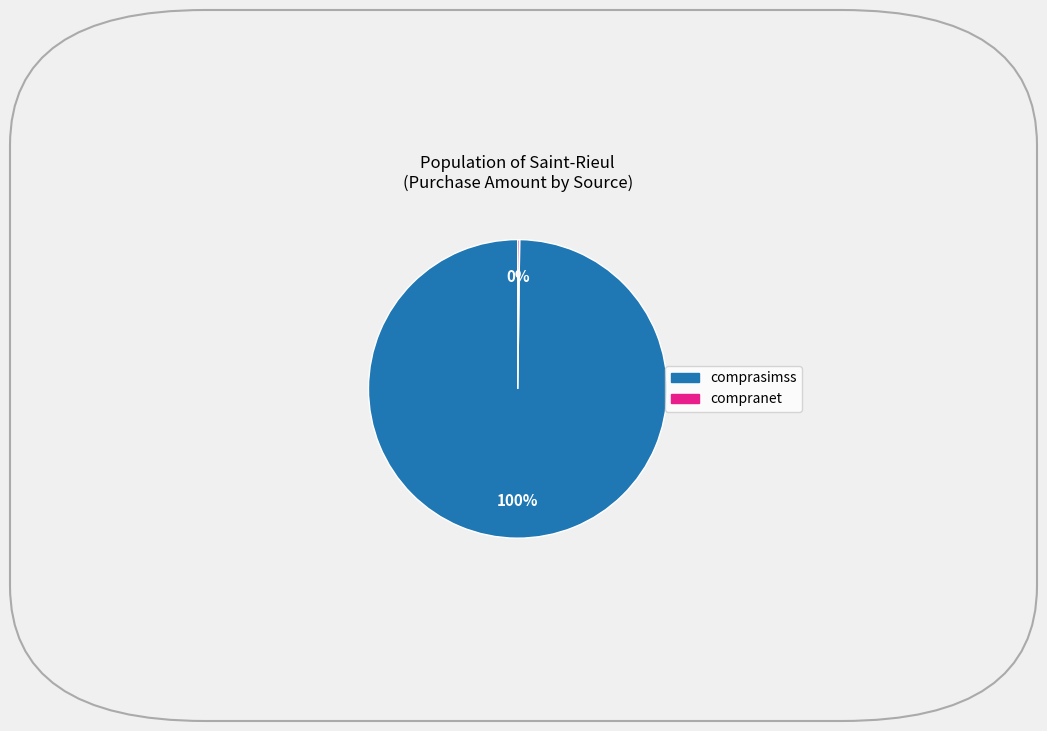

Is there any slice that represents more than half of the pie?

Yes